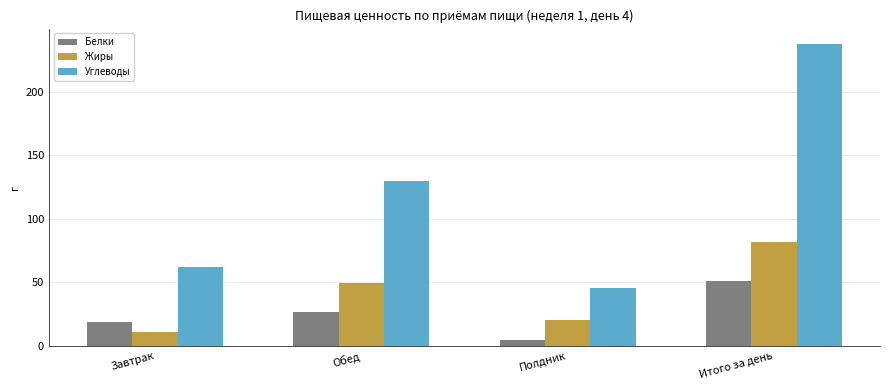

What is the sum of all Жиры values?

162.9